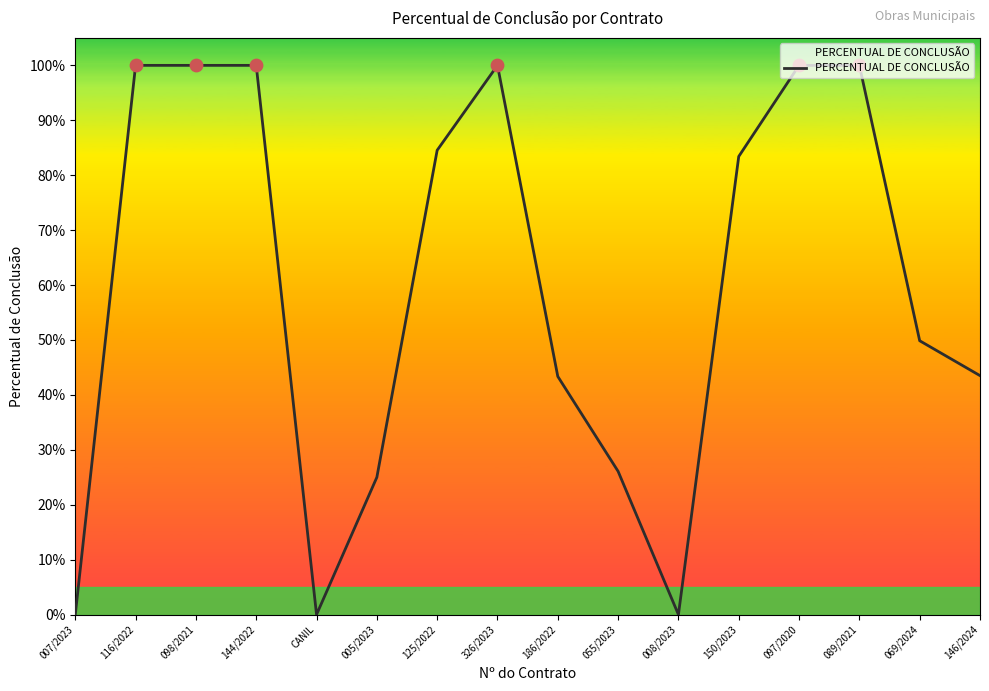

Which has a higher value, 150/2023 or 116/2022?

116/2022